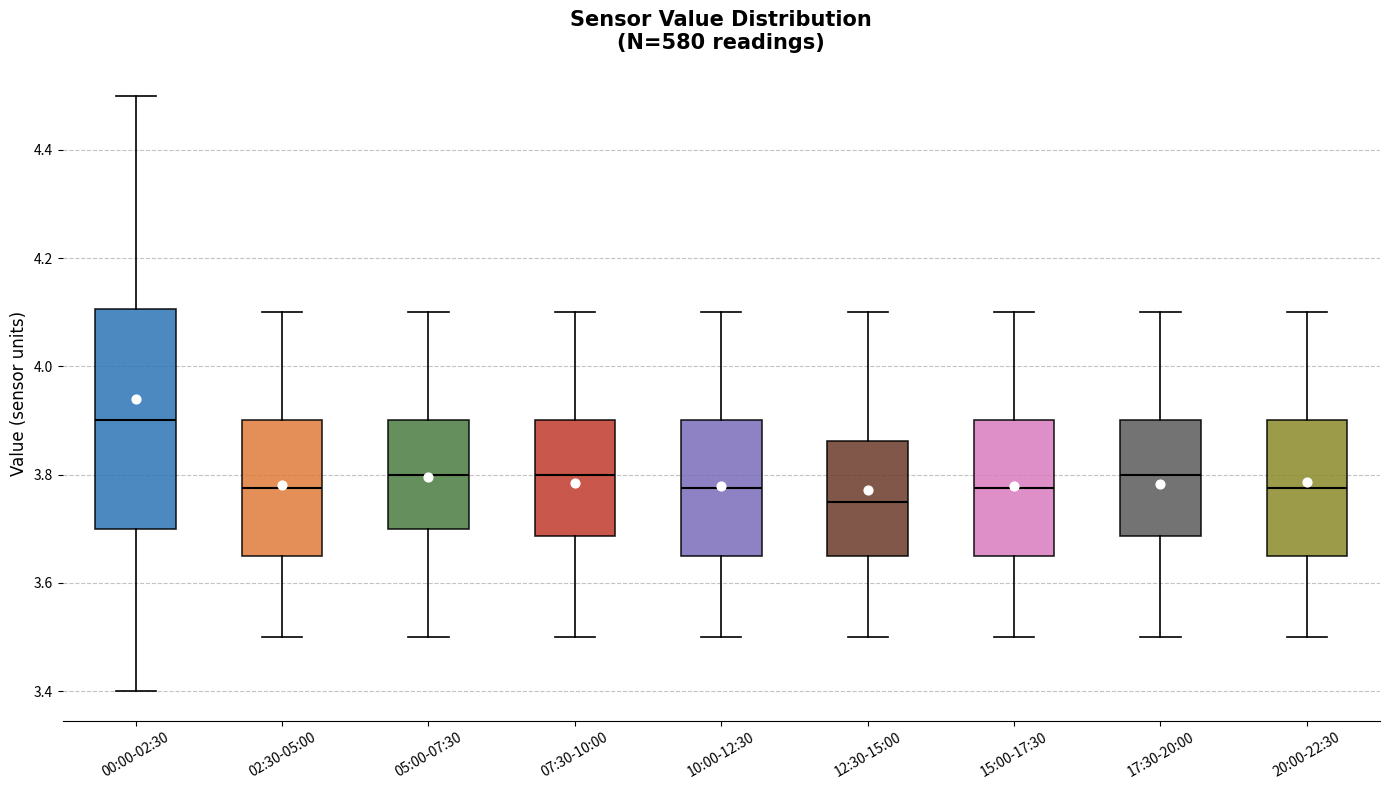

Which box is the tallest, from its lower edge to its upper edge?

00:00-02:30